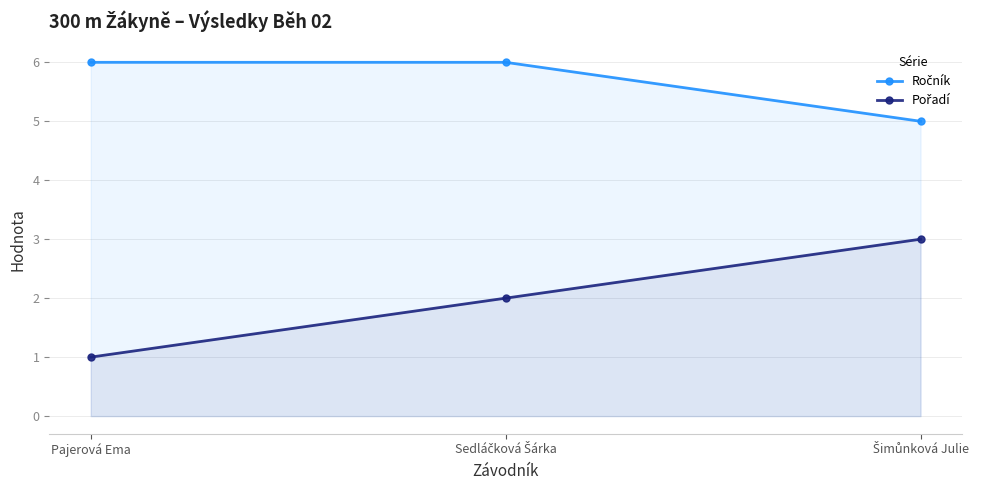

What is the label of the 1st point from the right?

Šimůnková Julie